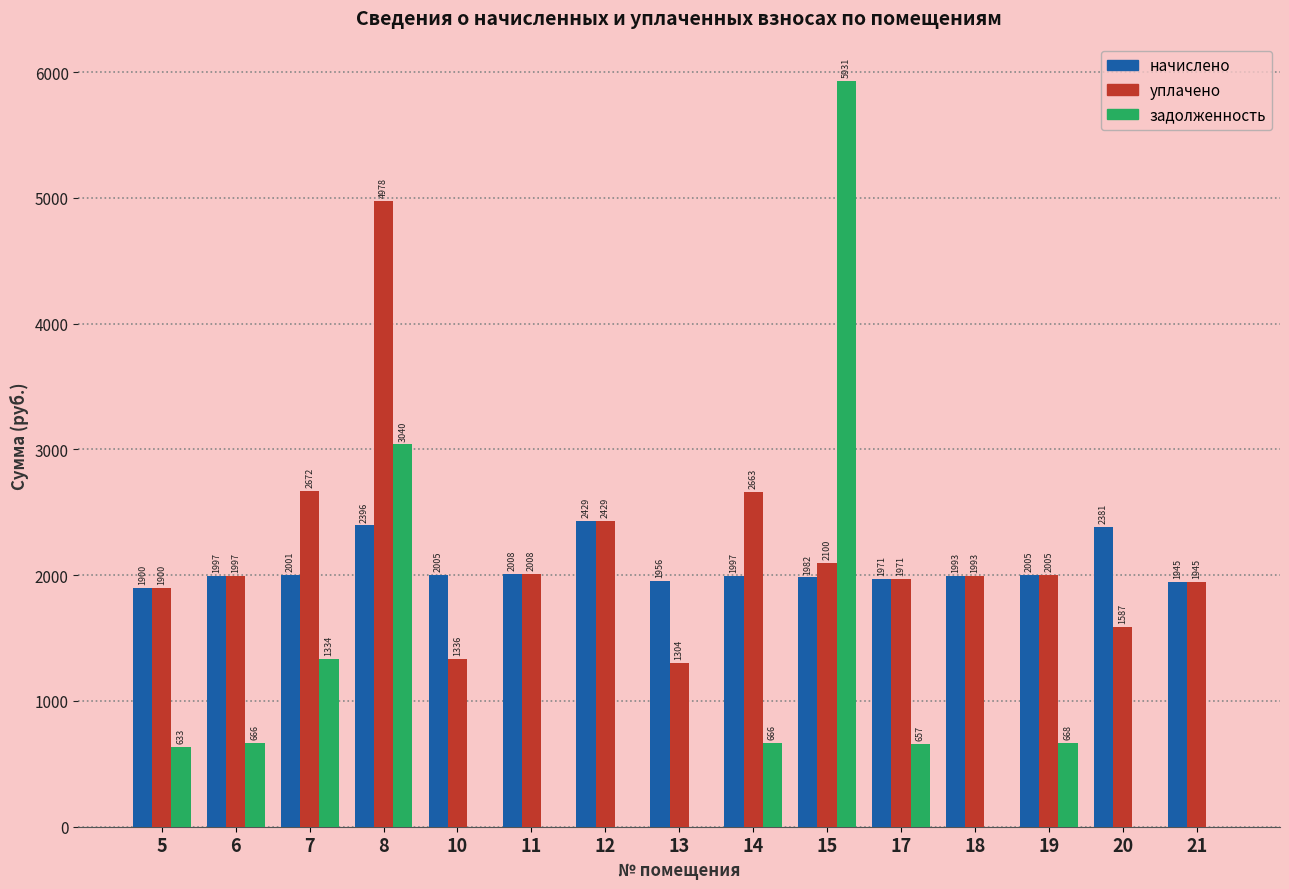

Is the value of начислено at 10 greater than the value of задолженность at 19?

Yes